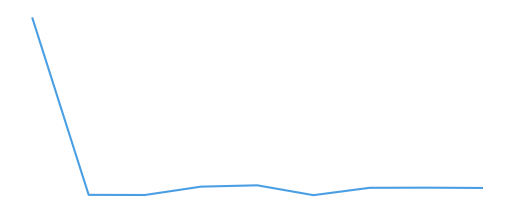

Reading right to left, extract all data points from this chart.

101	105	103	9	135	118	11	13	2271